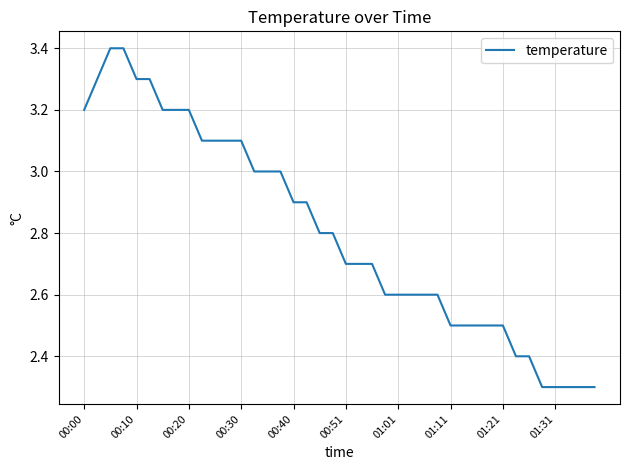

What is the difference between the second highest and minimum values?

1.1